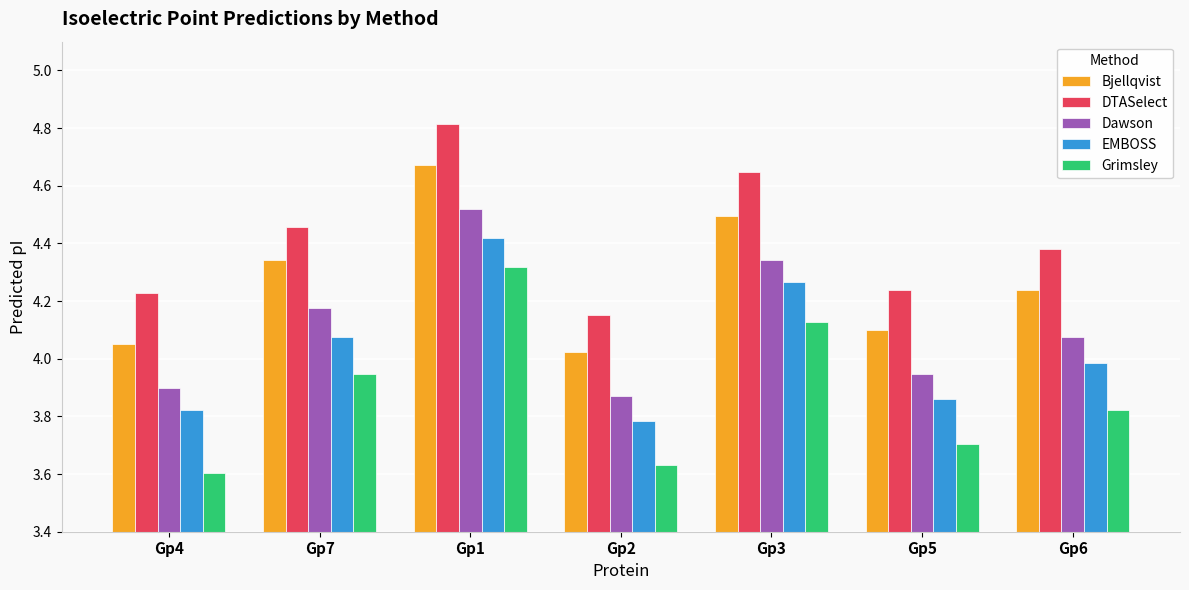

True or false: Dawson has a value of 3.9 at Gp2.

True